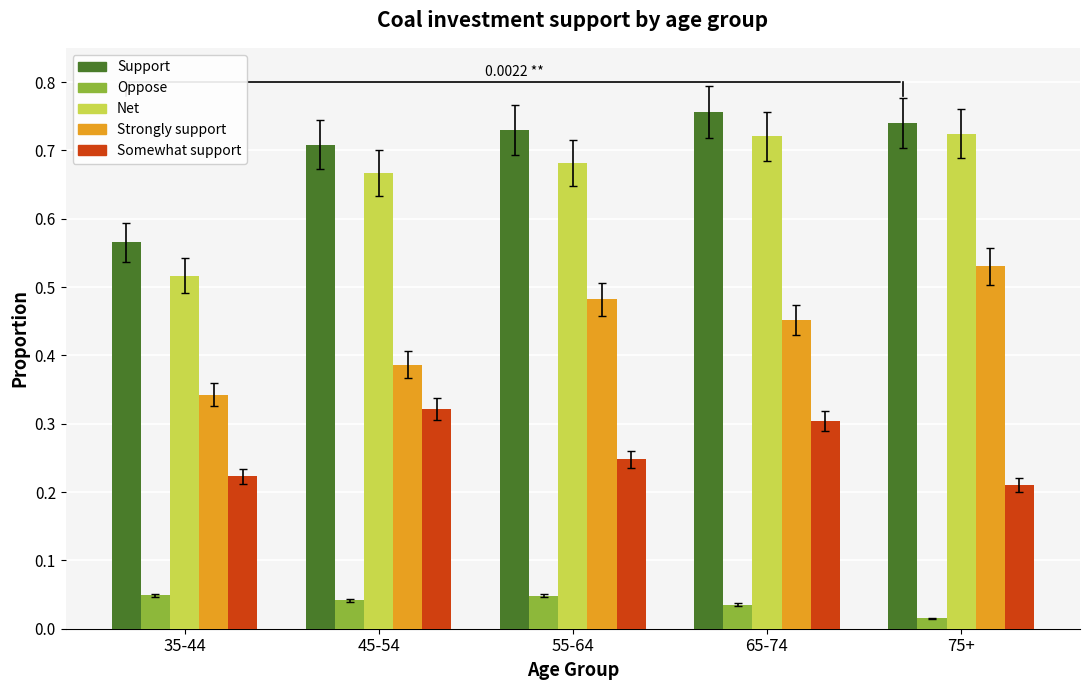

List the labels in order of Somewhat support value, largest first.

45-54, 65-74, 55-64, 35-44, 75+